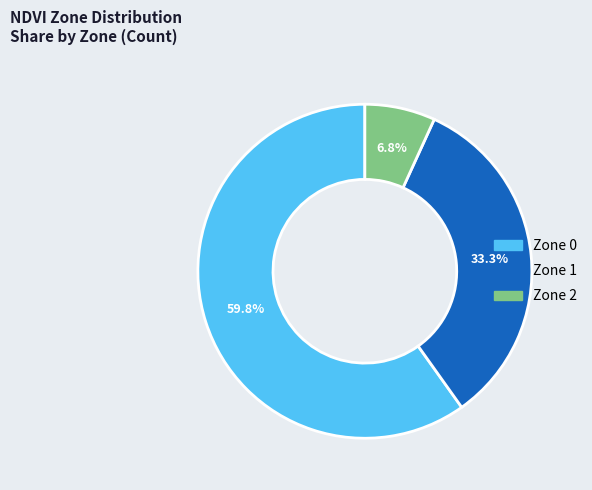

How many segments does this pie chart have?

3